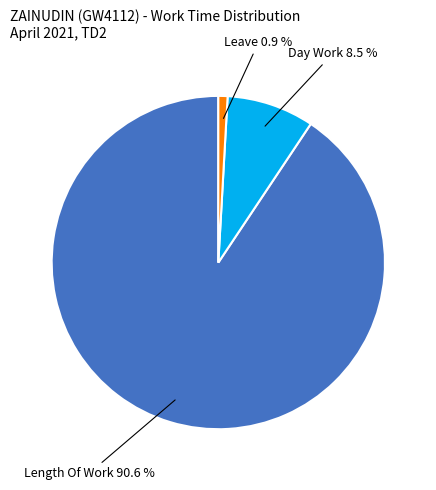

What portion of the pie excludes Length Of Work?

9.4%